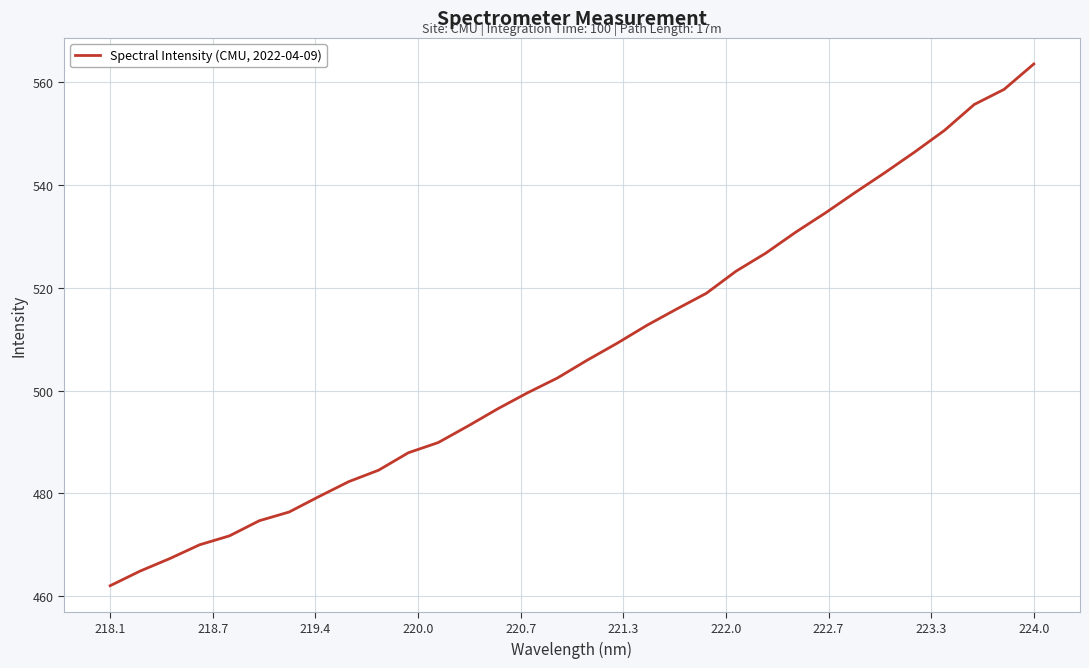

What is the smallest value displayed?

462.1